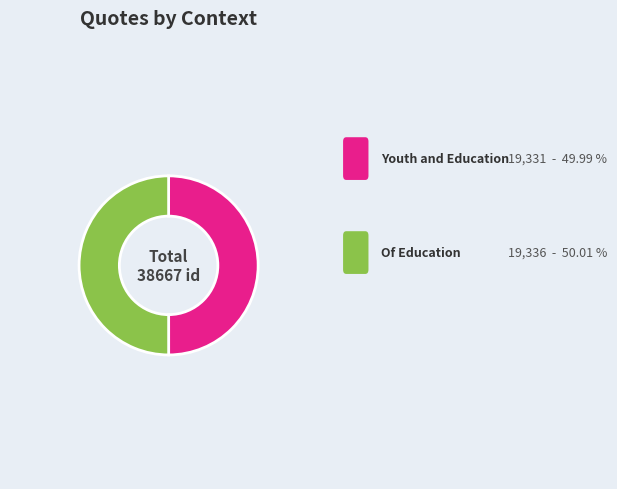

What percentage is NOT represented by Of Education?

50.0%